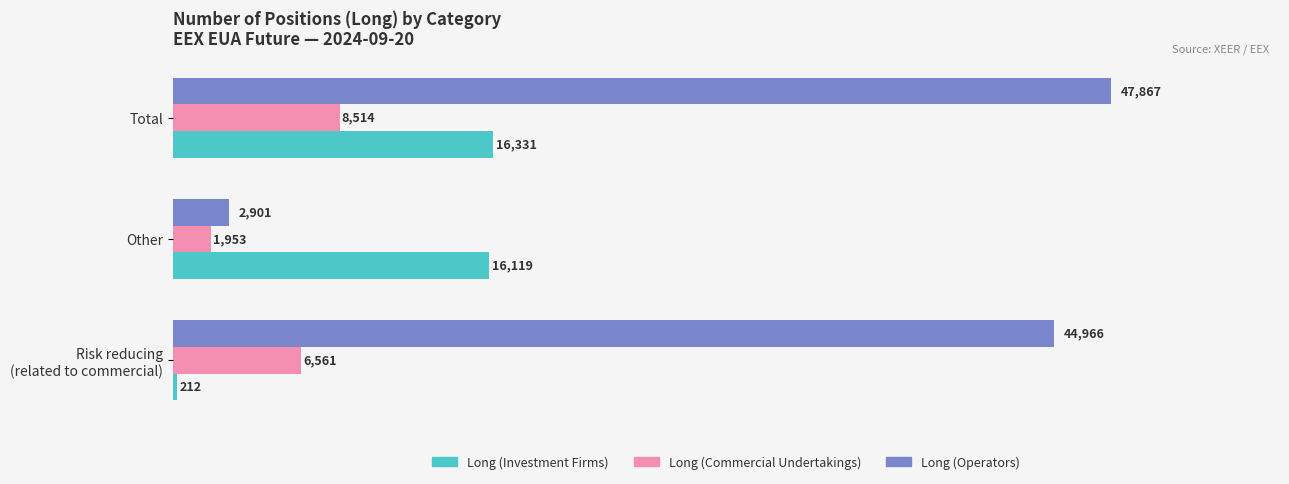

What is the approximate value of Long (Operators) at Total?

47867